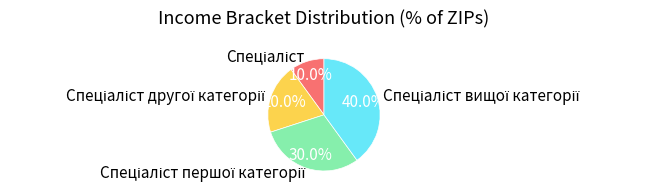

Is there a majority slice in this chart?

No